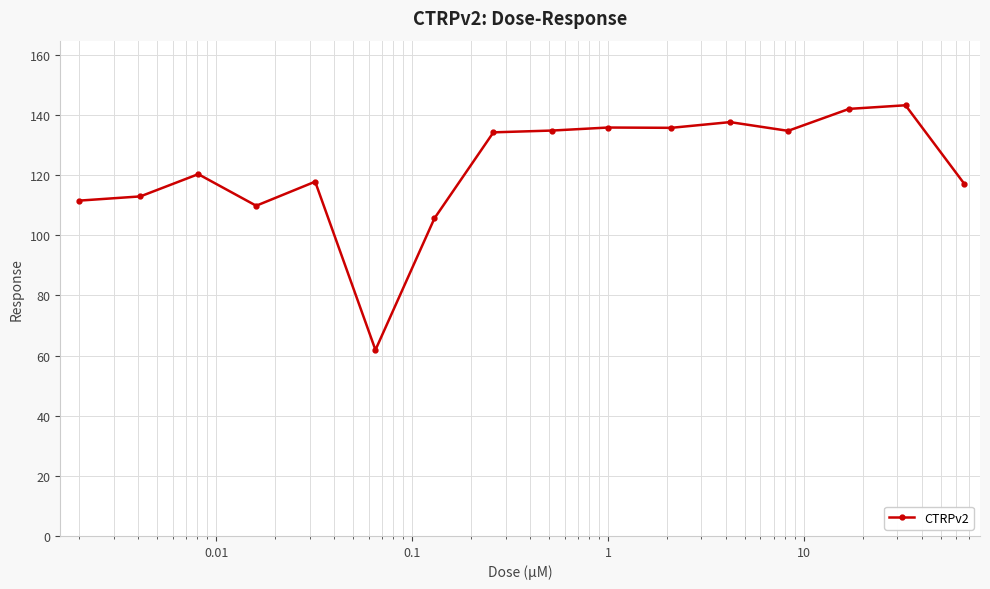

What is the minimum value shown in the chart?

61.9